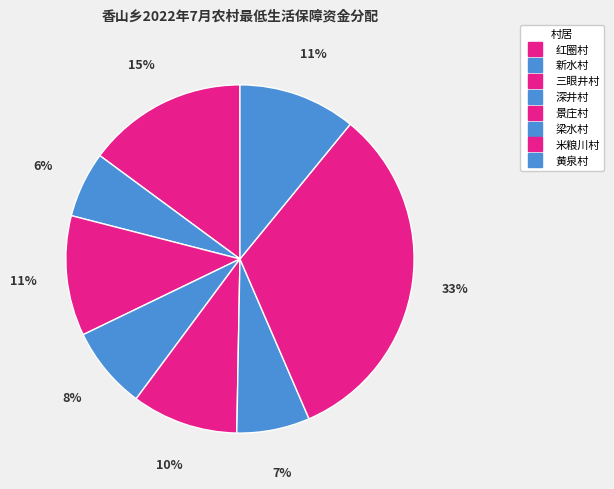

To the nearest percent, what percentage of the pie is 黄泉村?

11%